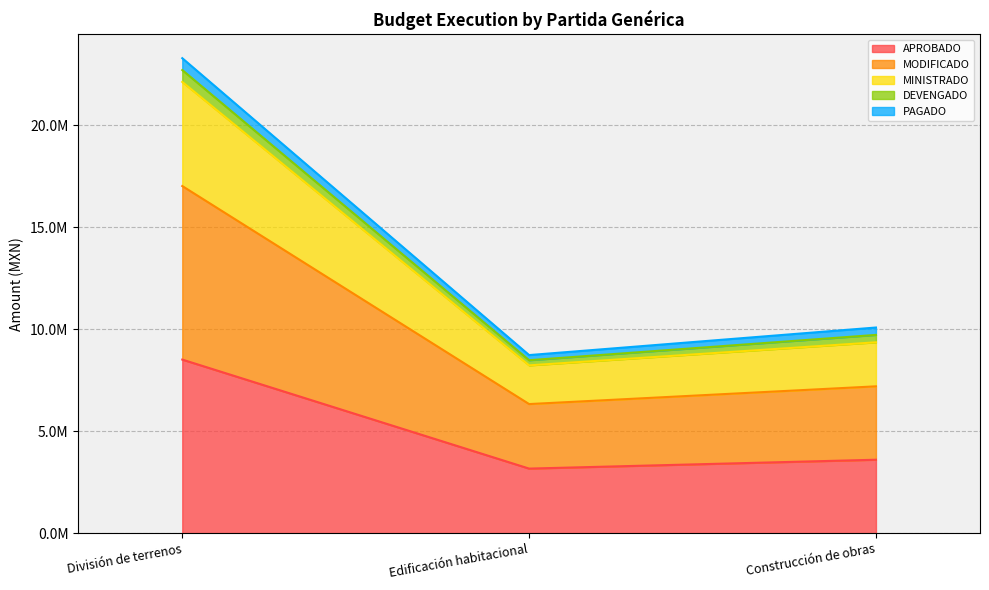

What is the approximate value of MODIFICADO at Edificación habitacional?

6330000.0